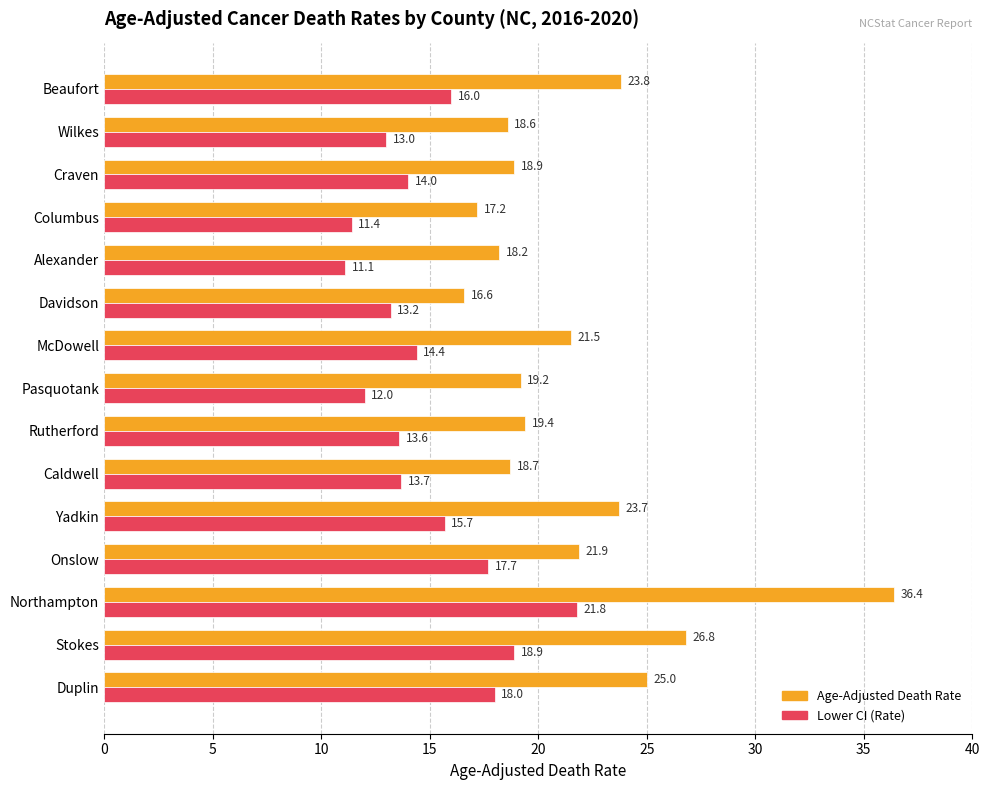

How many values in the Lower CI (Rate) series are below 14?

7